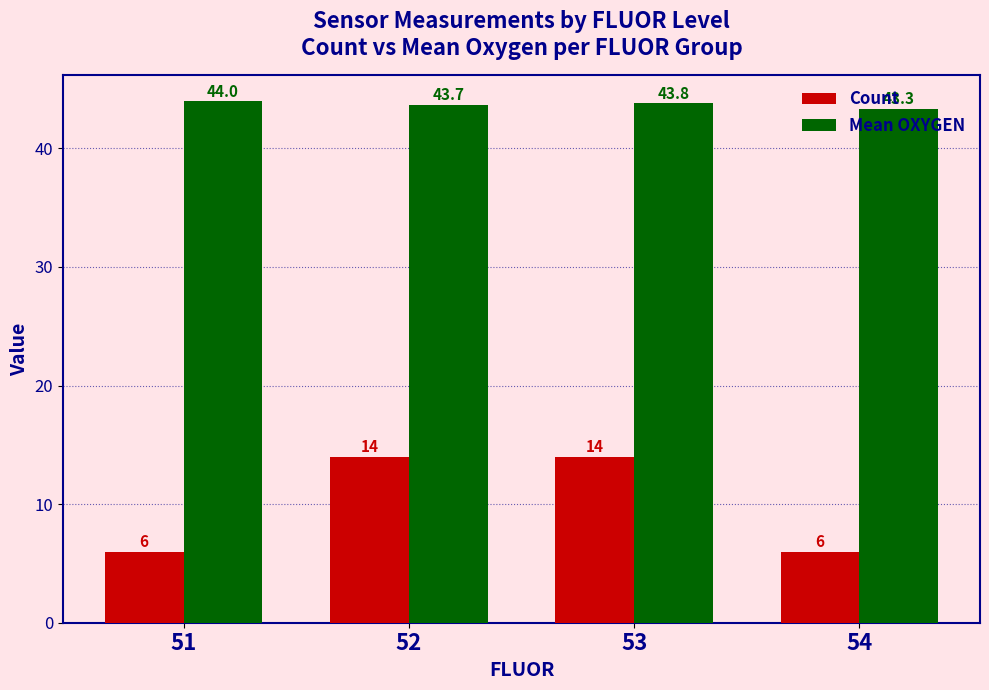

How many distinct data groups are displayed?

2